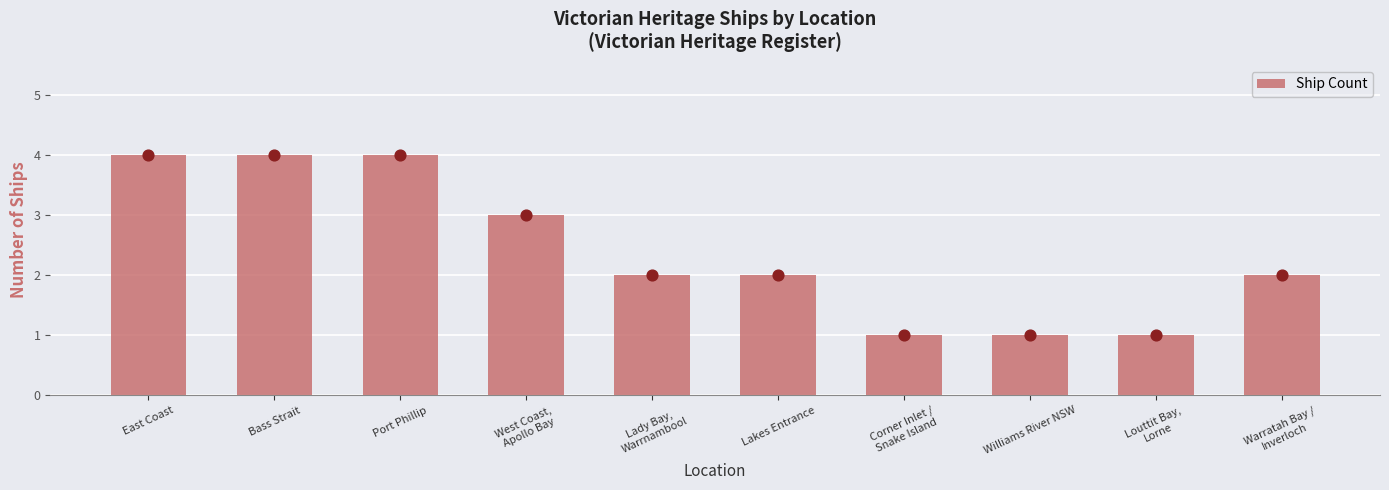

Which has a higher value, Corner Inlet /
Snake Island or Lady Bay,
Warrnambool?

Lady Bay,
Warrnambool